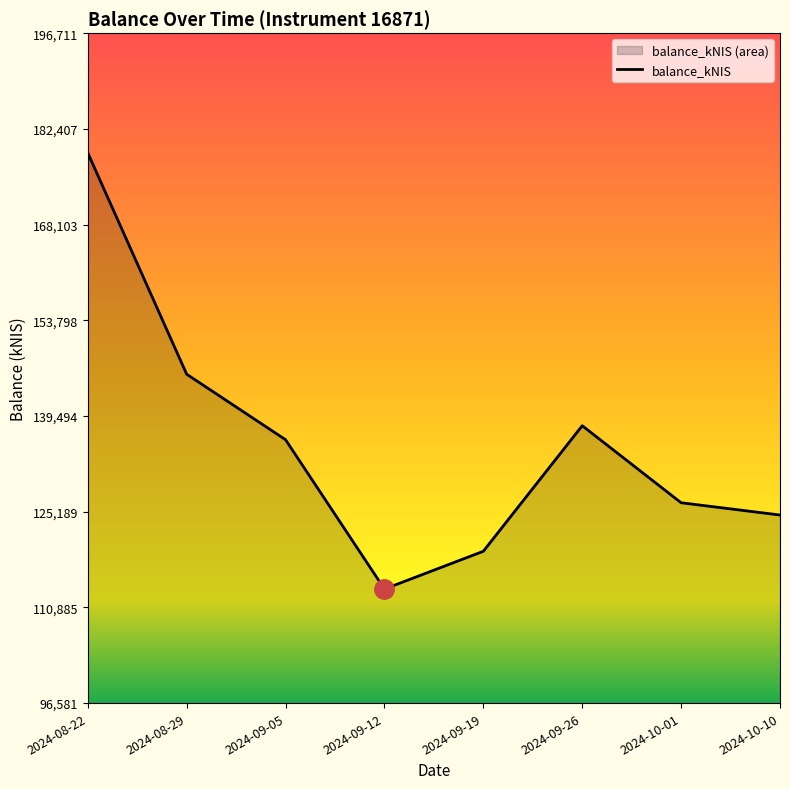

Where does the data first go above 135946?

2024-08-22